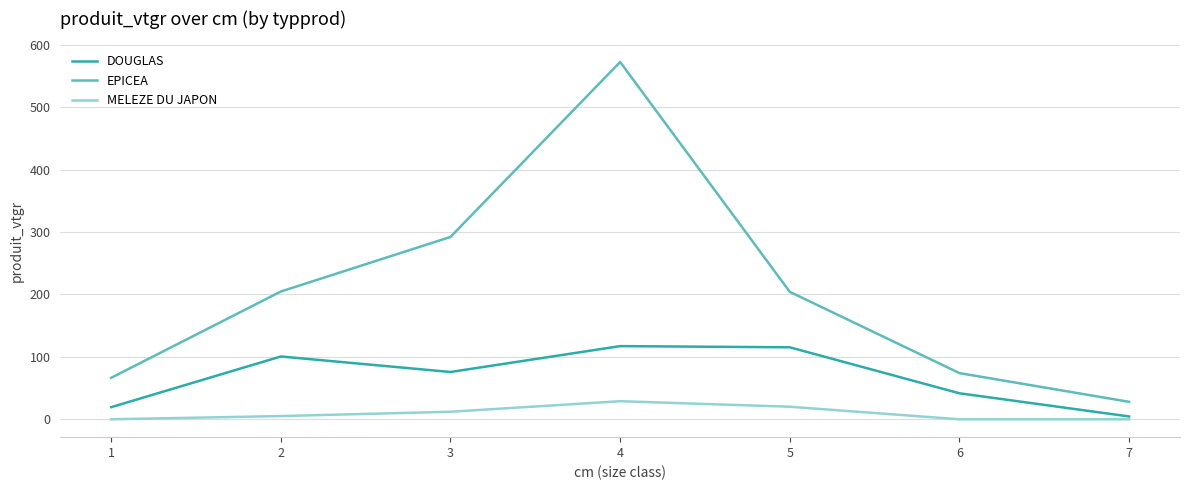

Rank the series by their average value, from lowest to highest.

MELEZE DU JAPON, DOUGLAS, EPICEA